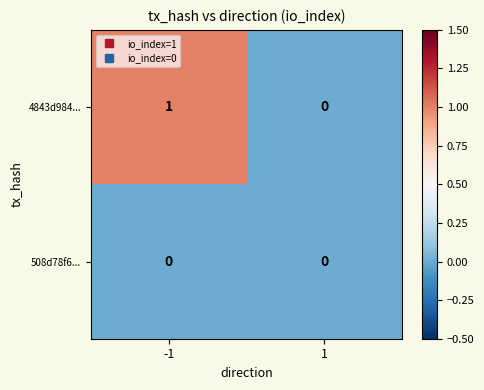

Rank the series by their maximum value, from lowest to highest.

508d78f6..., 4843d984...